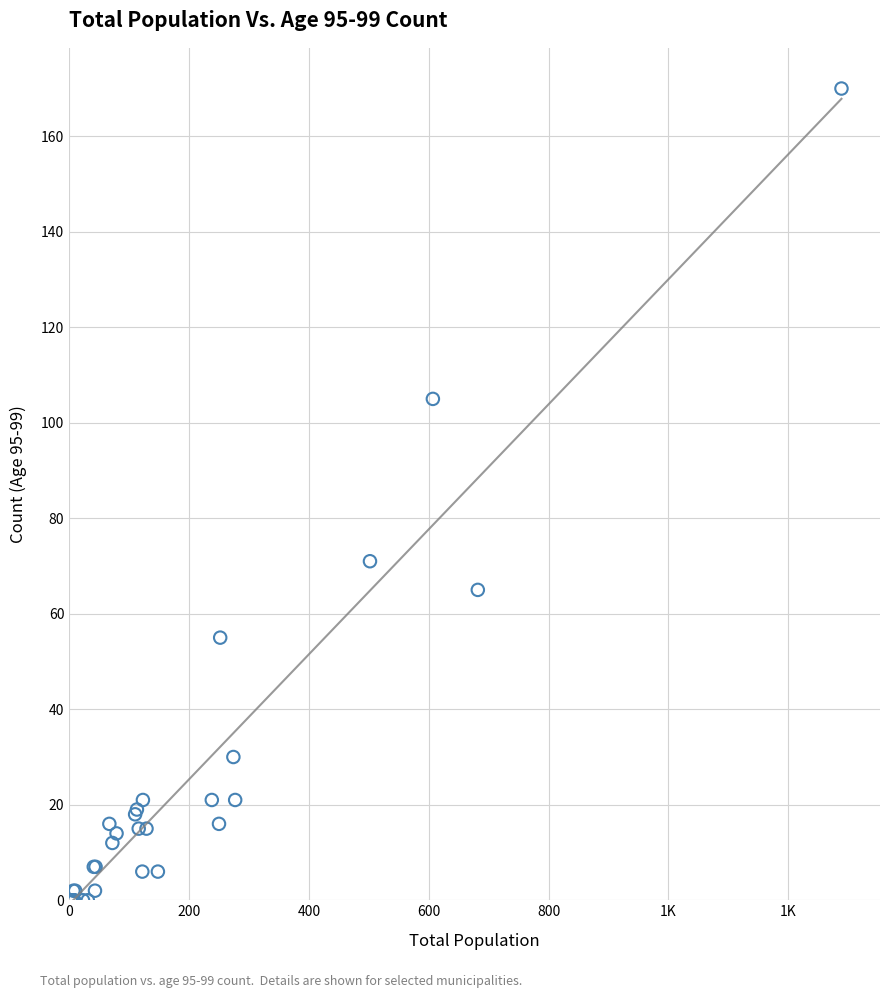

What Y value in the scatter plot is closest to 85?

71